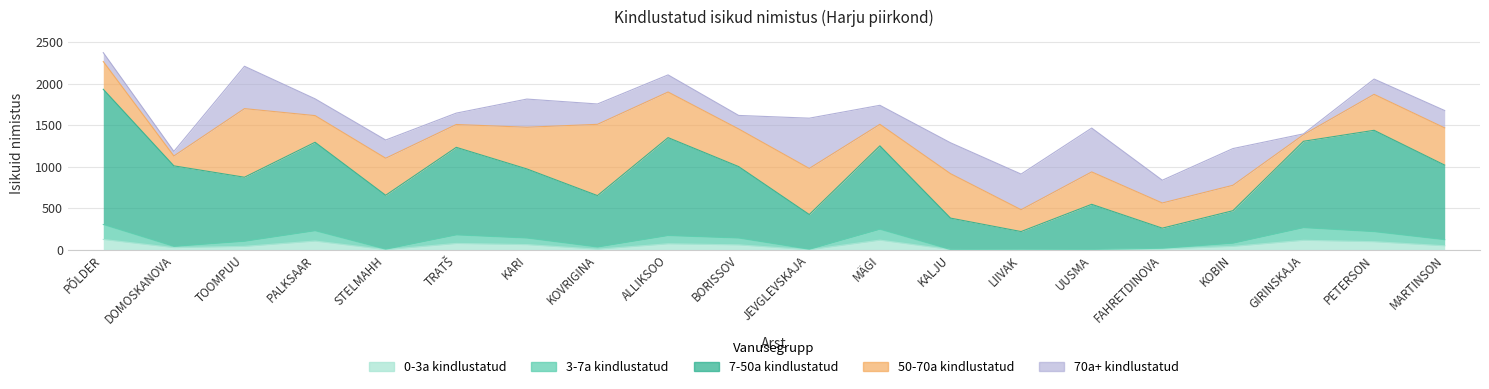

What is the value of the 3-7a kindlustatud point at the 2nd from the left?

40